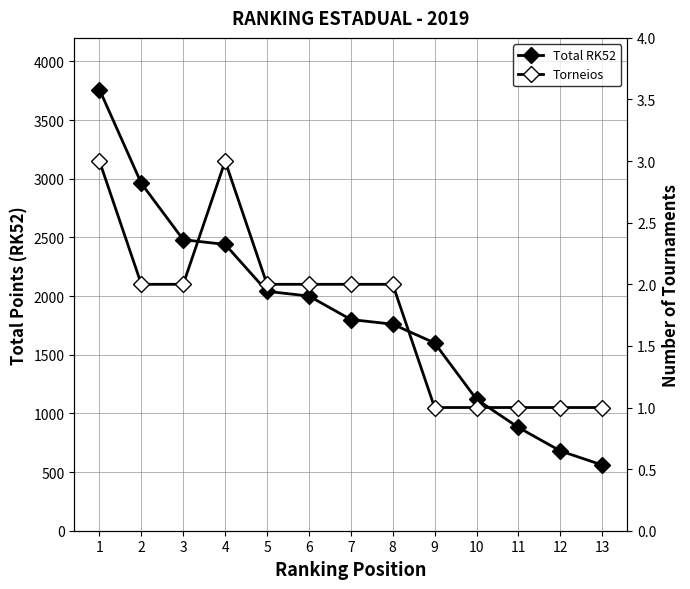

True or false: Torneios and Total RK52 cross at least once.

False